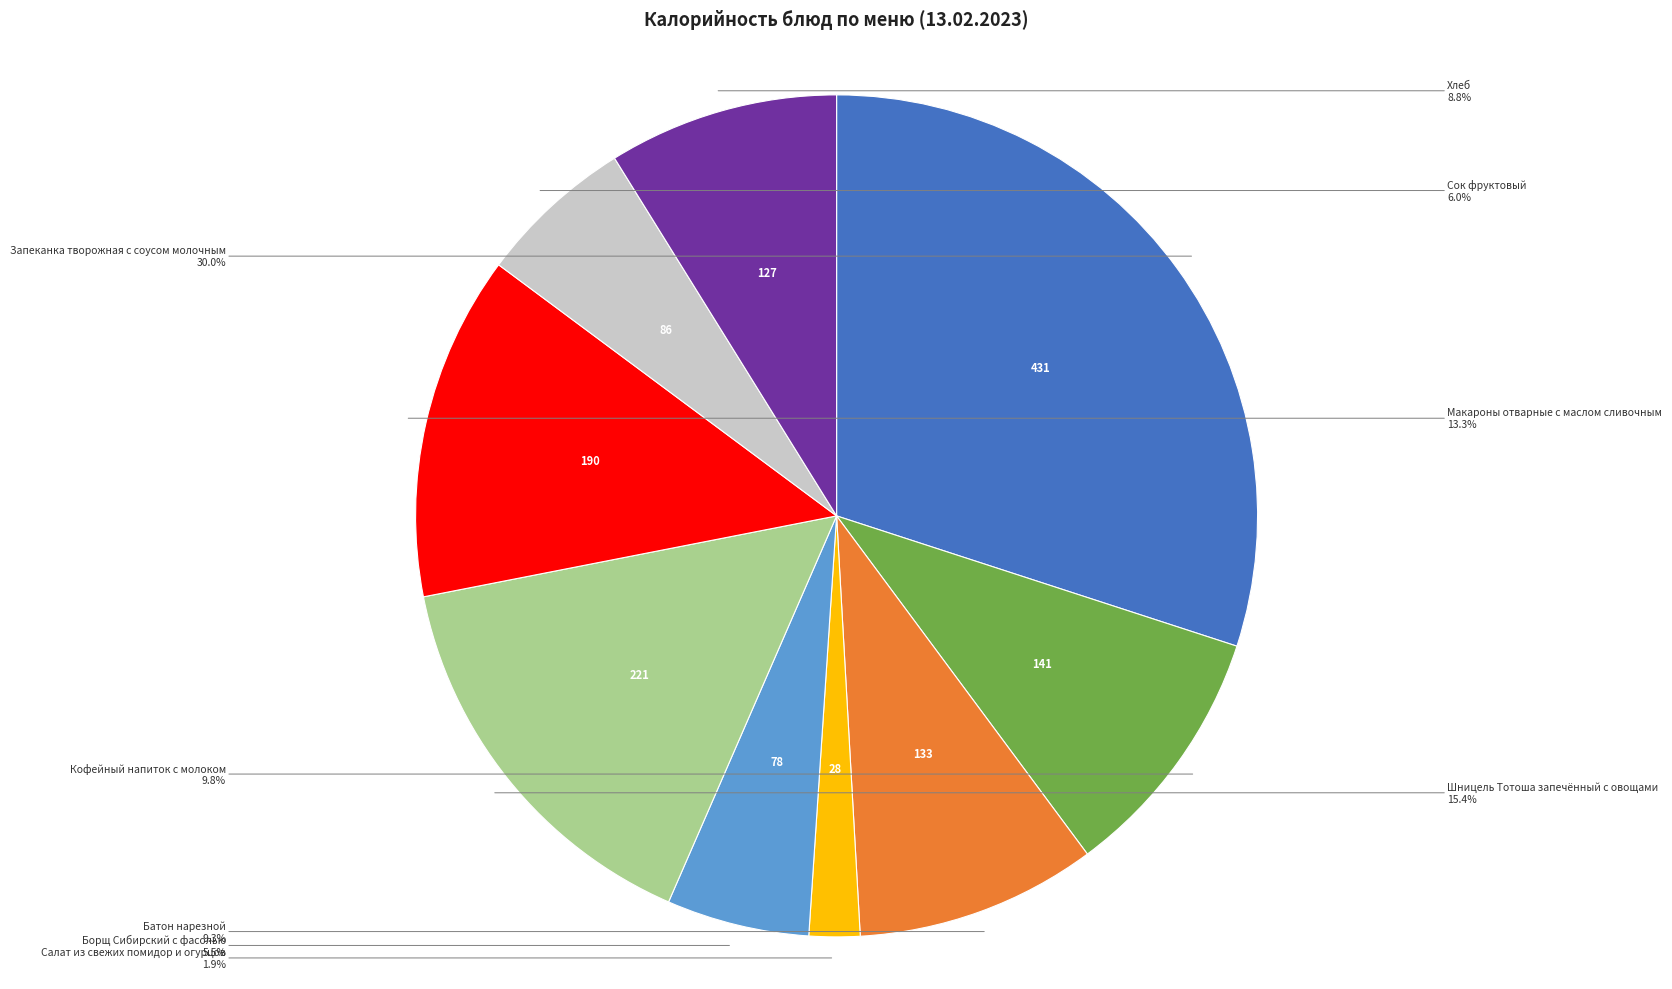

Between Борщ Сибирский с фасолью and Кофейный напиток с молоком, which is larger?

Кофейный напиток с молоком